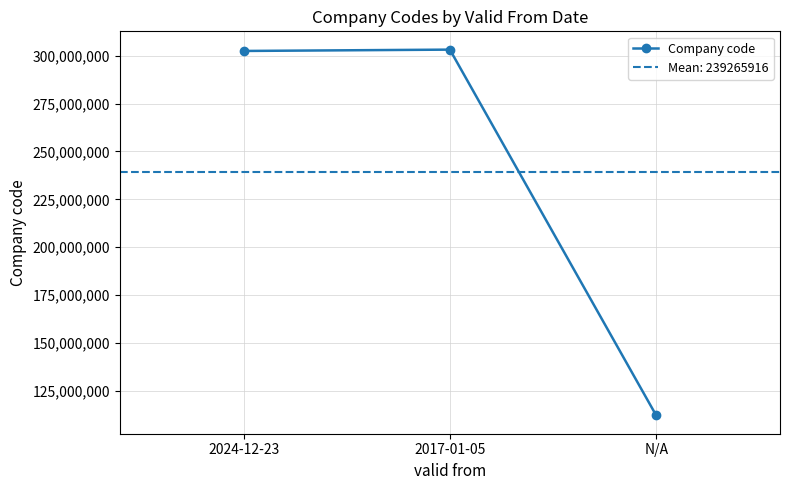

Does the chart have visible grid lines?

Yes